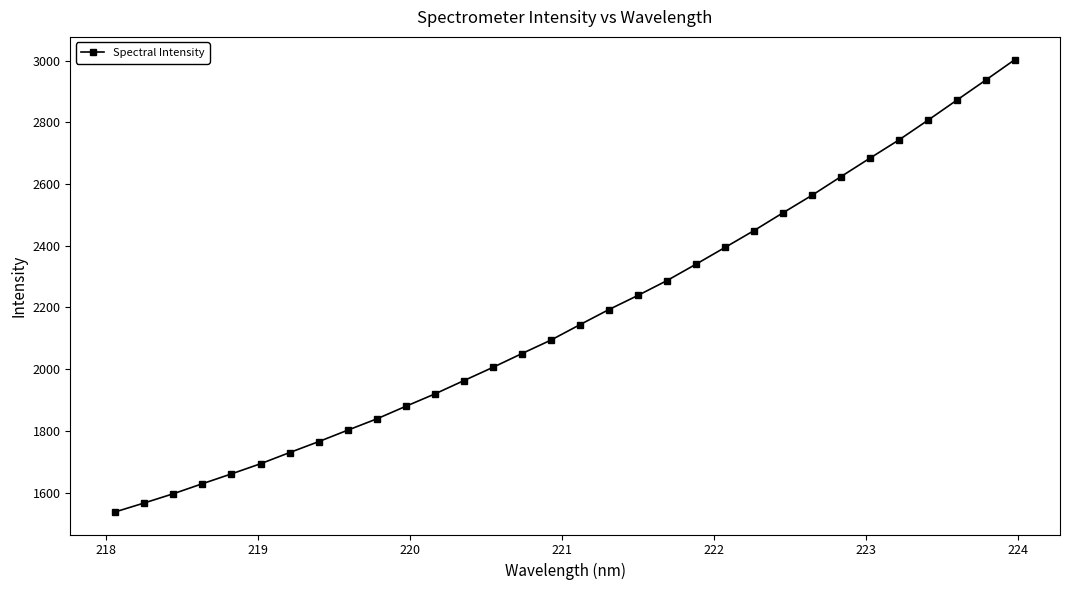

What is the minimum value shown in the chart?

1537.4